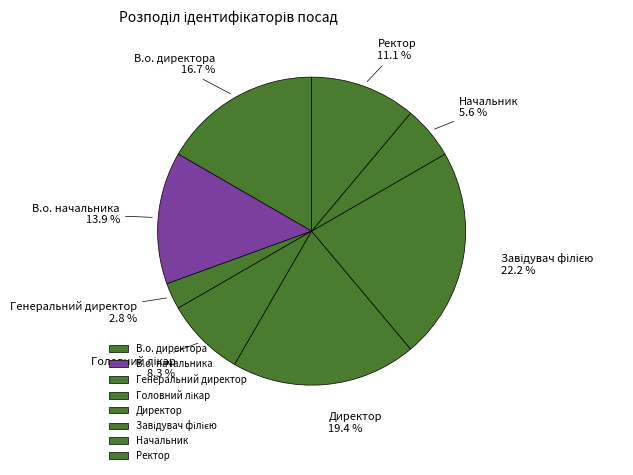

How many segments does this pie chart have?

8